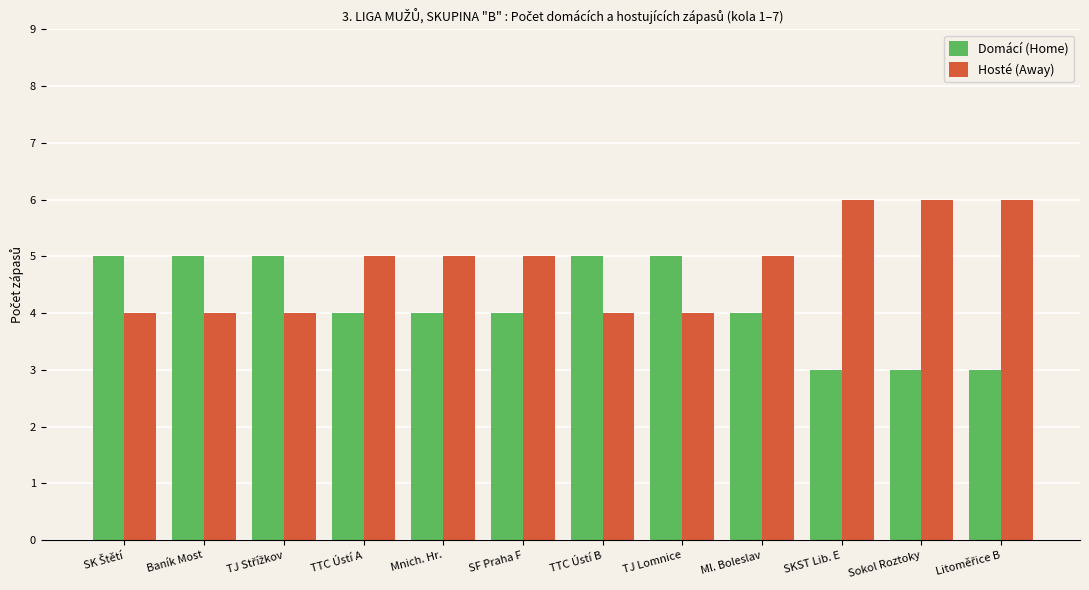

What value does the Domácí (Home) series have at Sokol Roztoky?

3